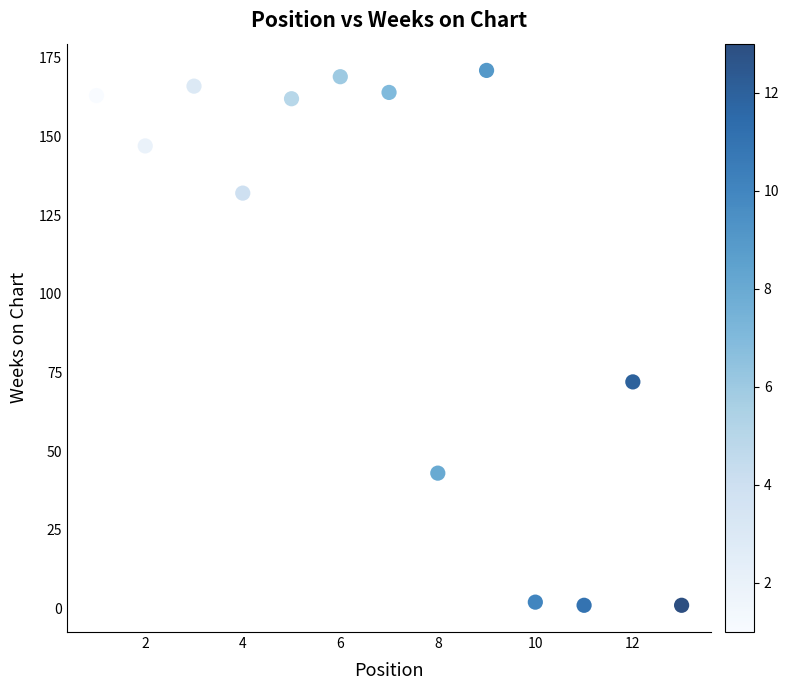

What Y value in the scatter plot is closest to 86?

72